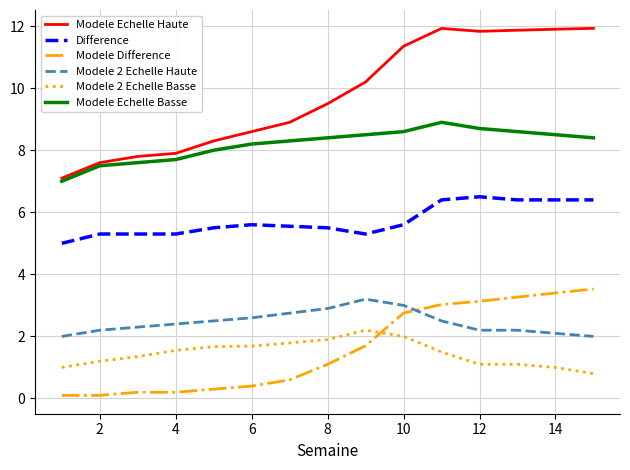

Which series has the widest spread of values?

Modele Echelle Haute